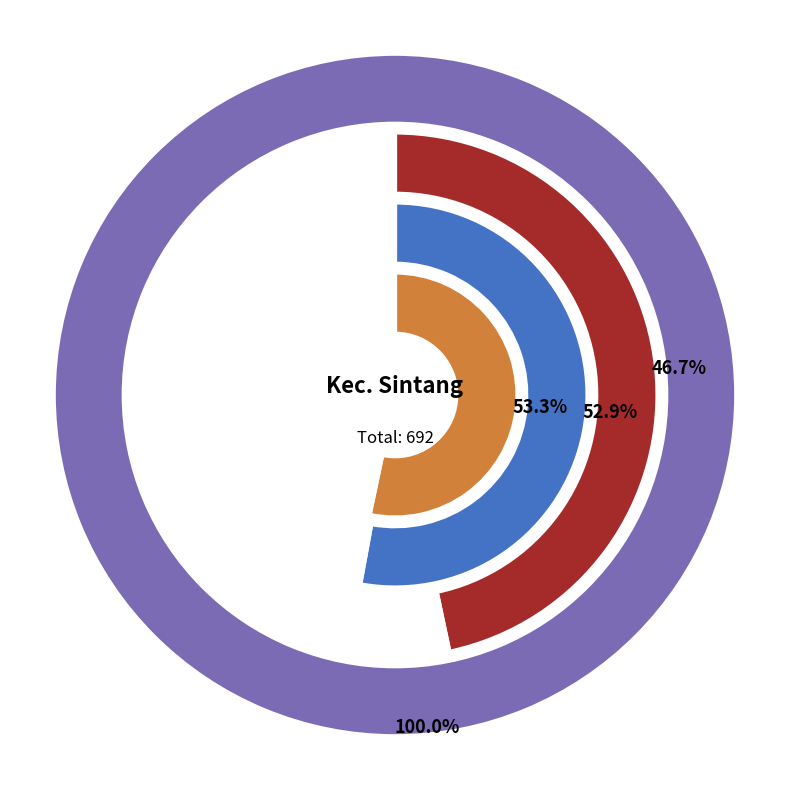

To the nearest percent, what percentage of the pie is SMAS PANCA SETYA SINTANG?

17%